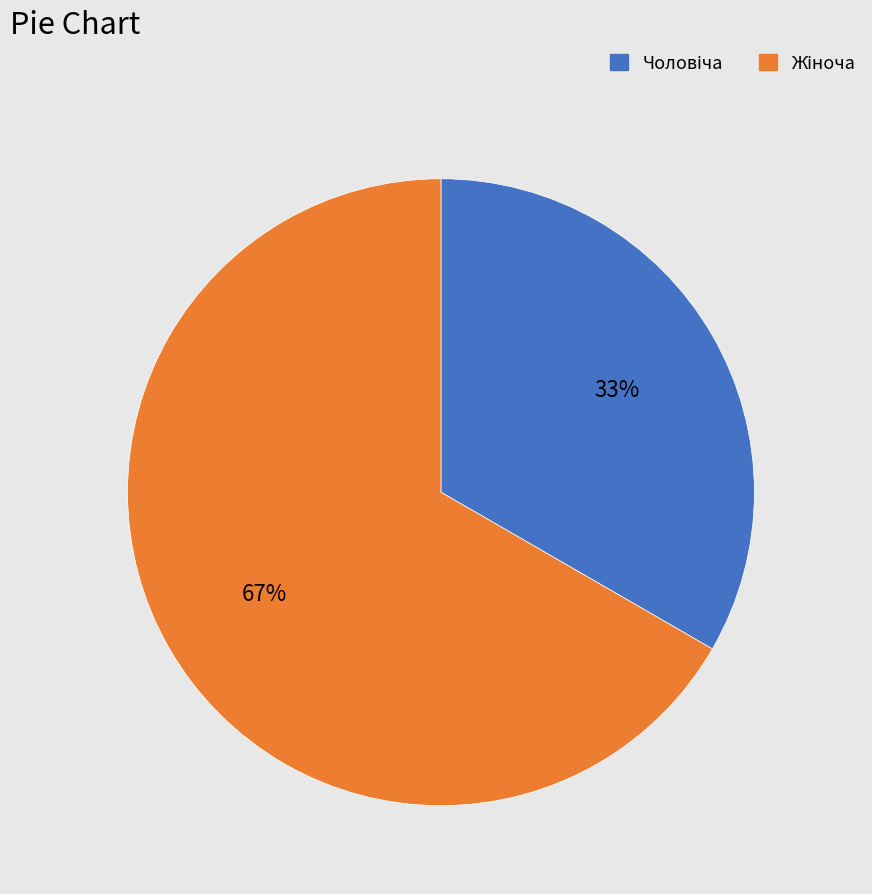

Does any single category account for the majority?

Yes